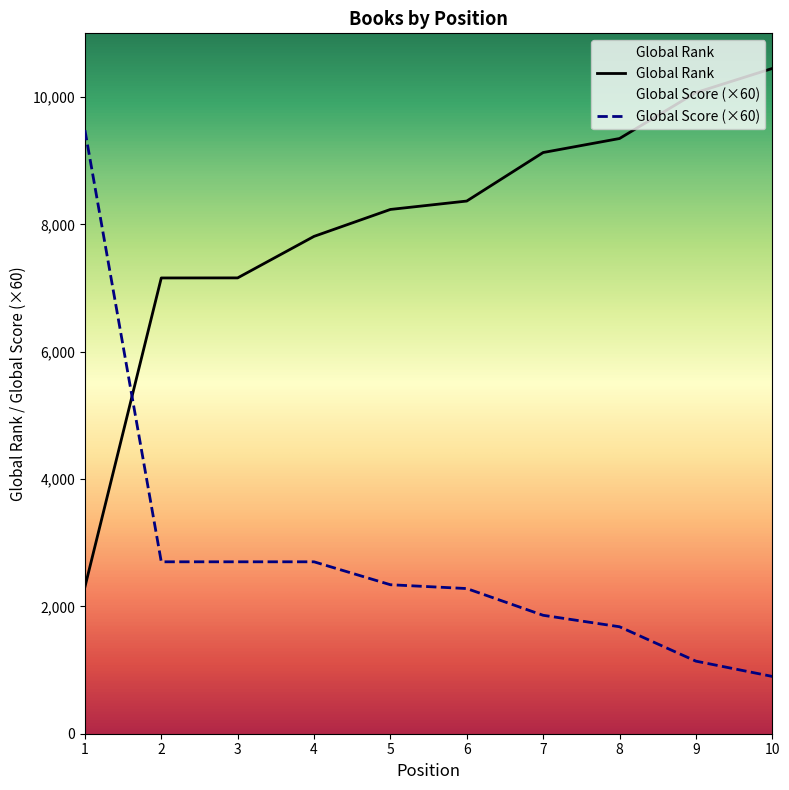

What is the value of the Global Score point at the 7th from the left?

1860